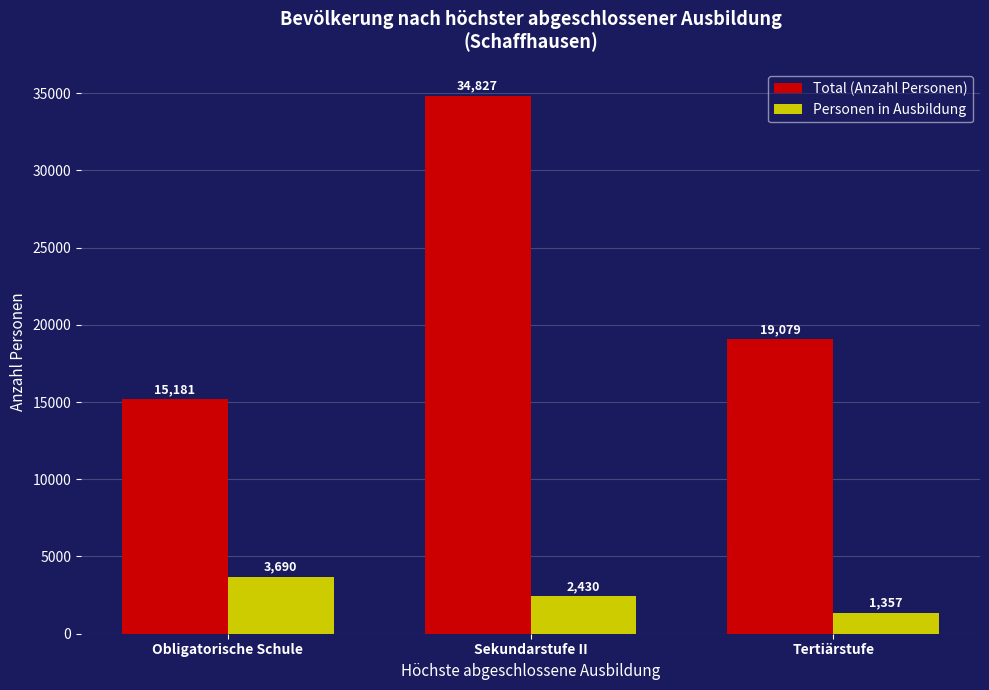

How many bars are there in each group?

2